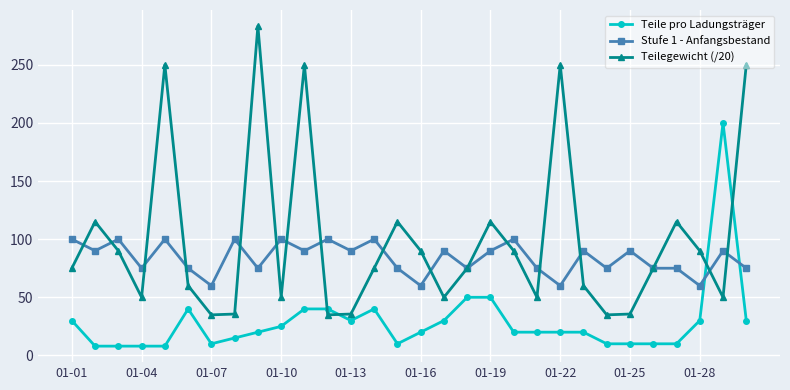

What is the maximum value for Teile pro Ladungsträger?

200.0